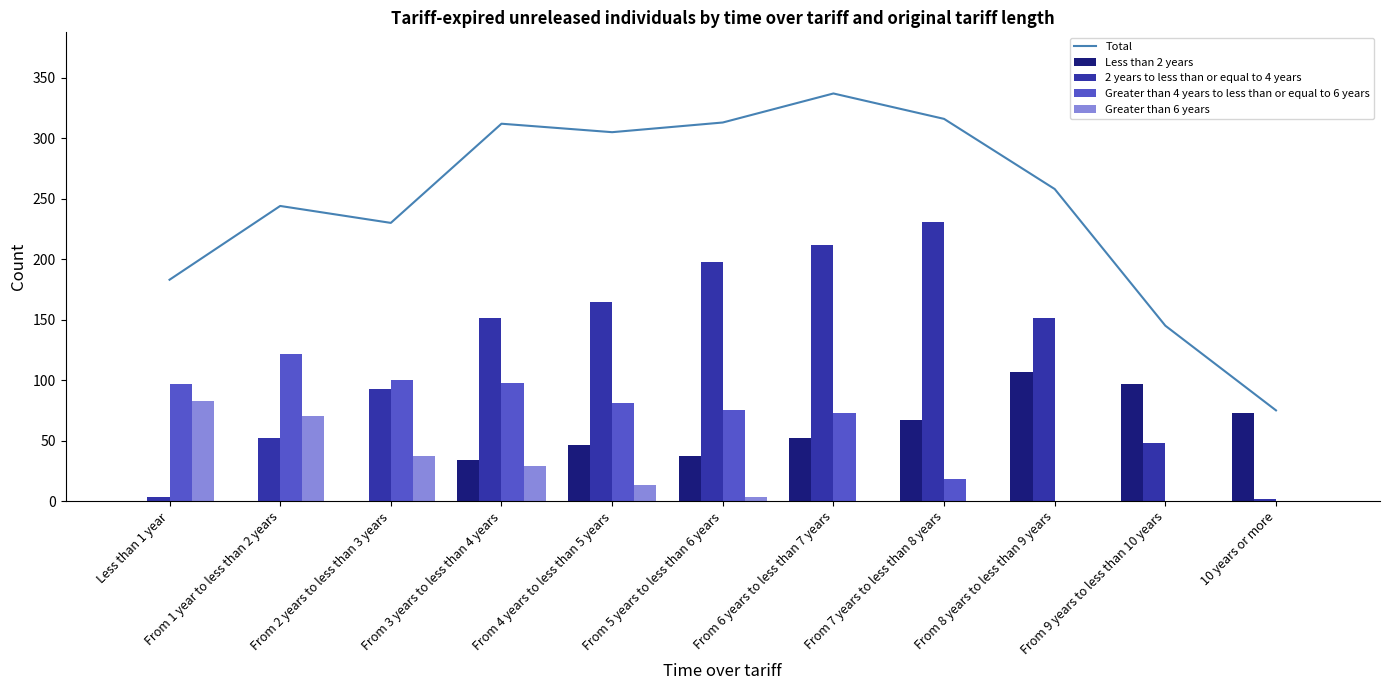

What is the total value across all series at From 1 year to less than 2 years?

488